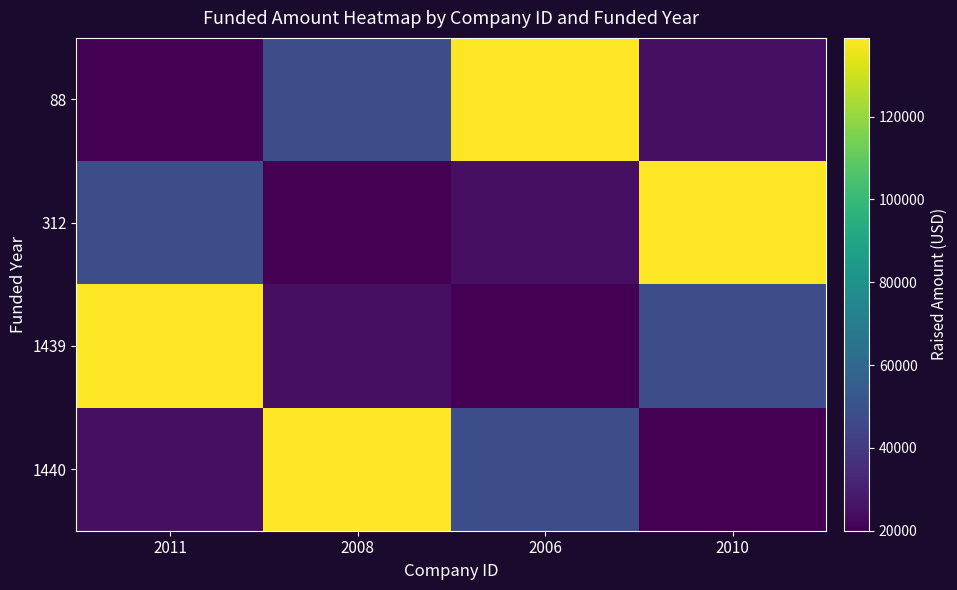

Rank the series by their maximum value, from highest to lowest.

88, 312, 1439, 1440